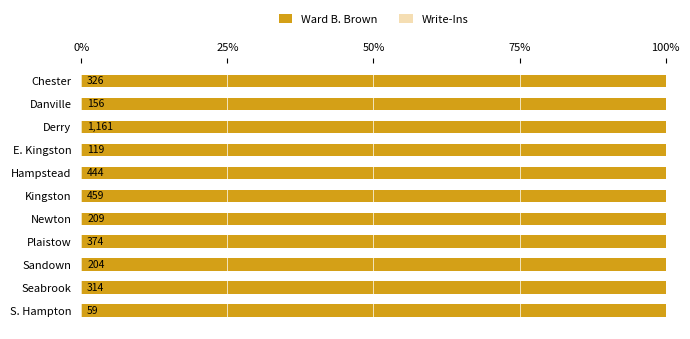

Rank the series by their average value, from lowest to highest.

Write-Ins, Ward B. Brown